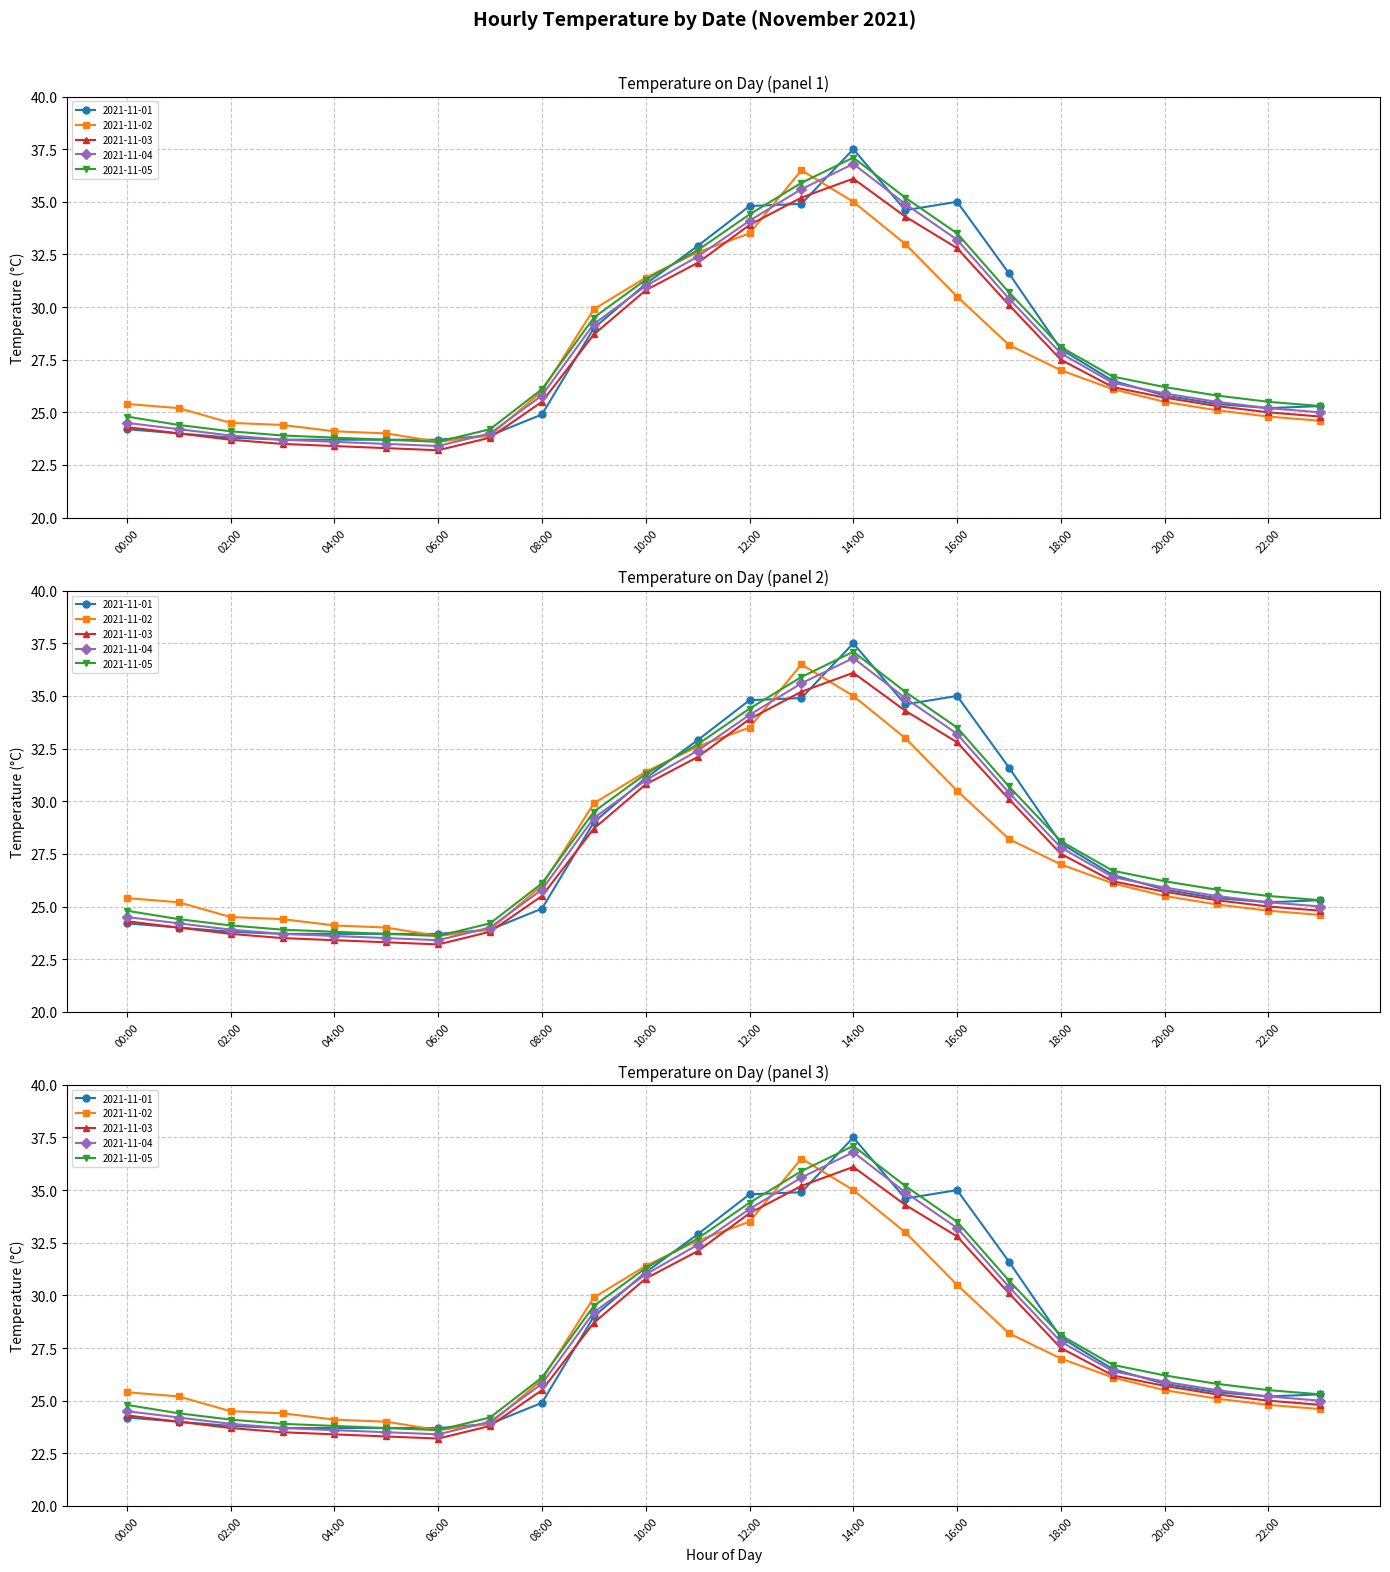

At which label is 2021-11-05 closest to 30?

09:00